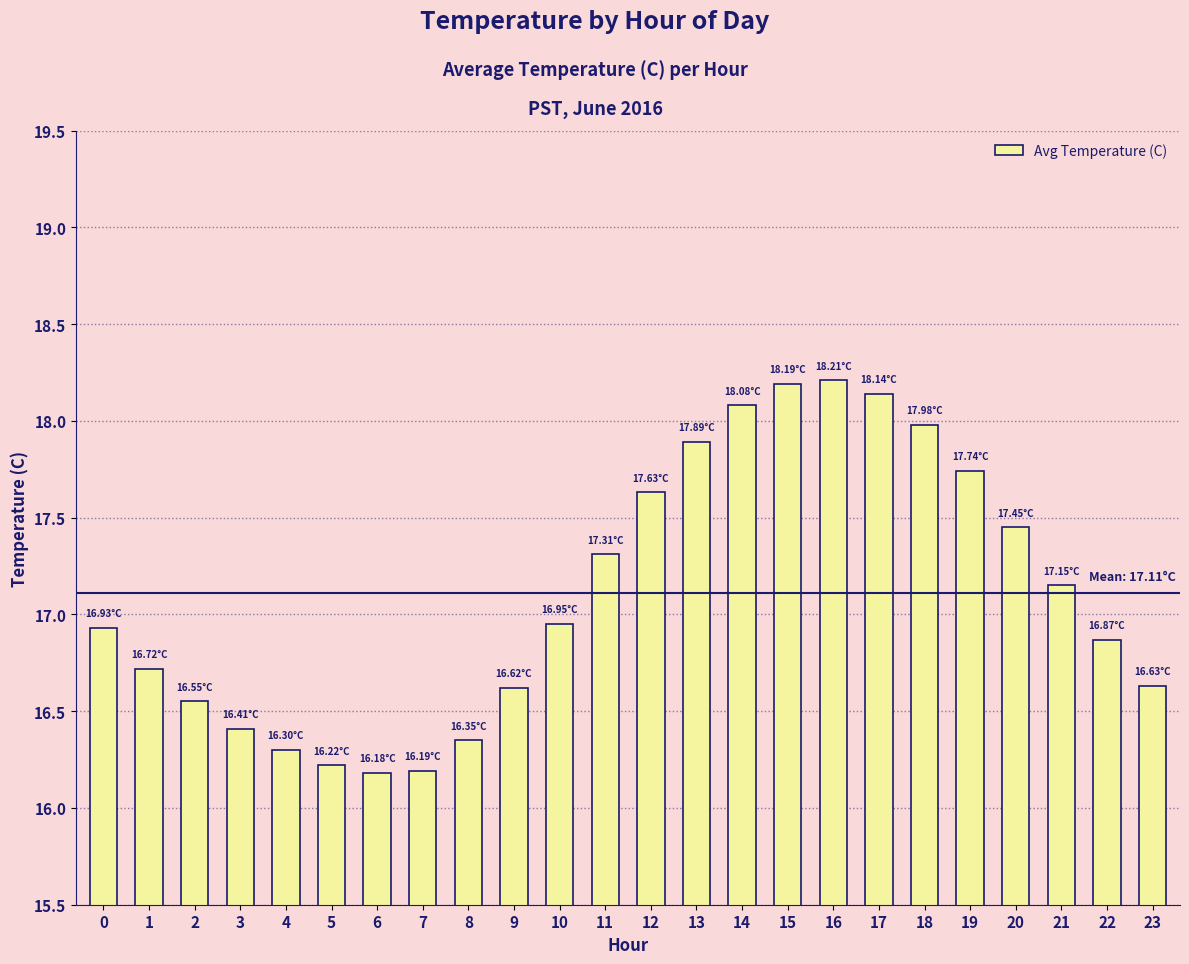

Are the bars horizontal?

No